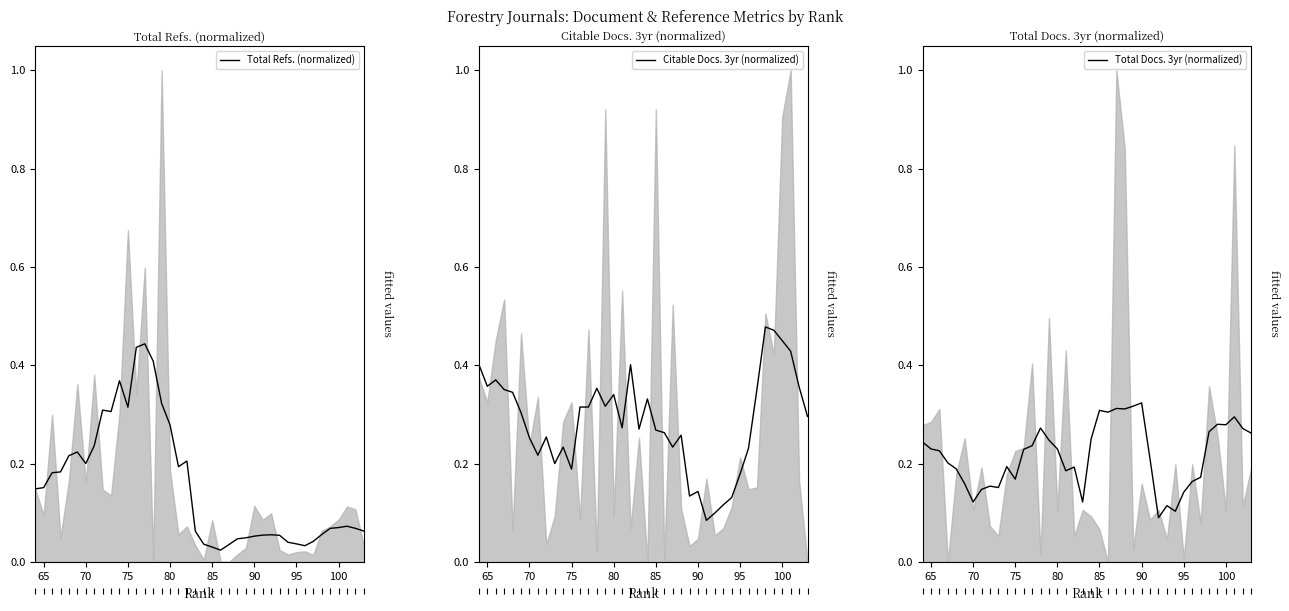

Count the number of data series in this chart.

3